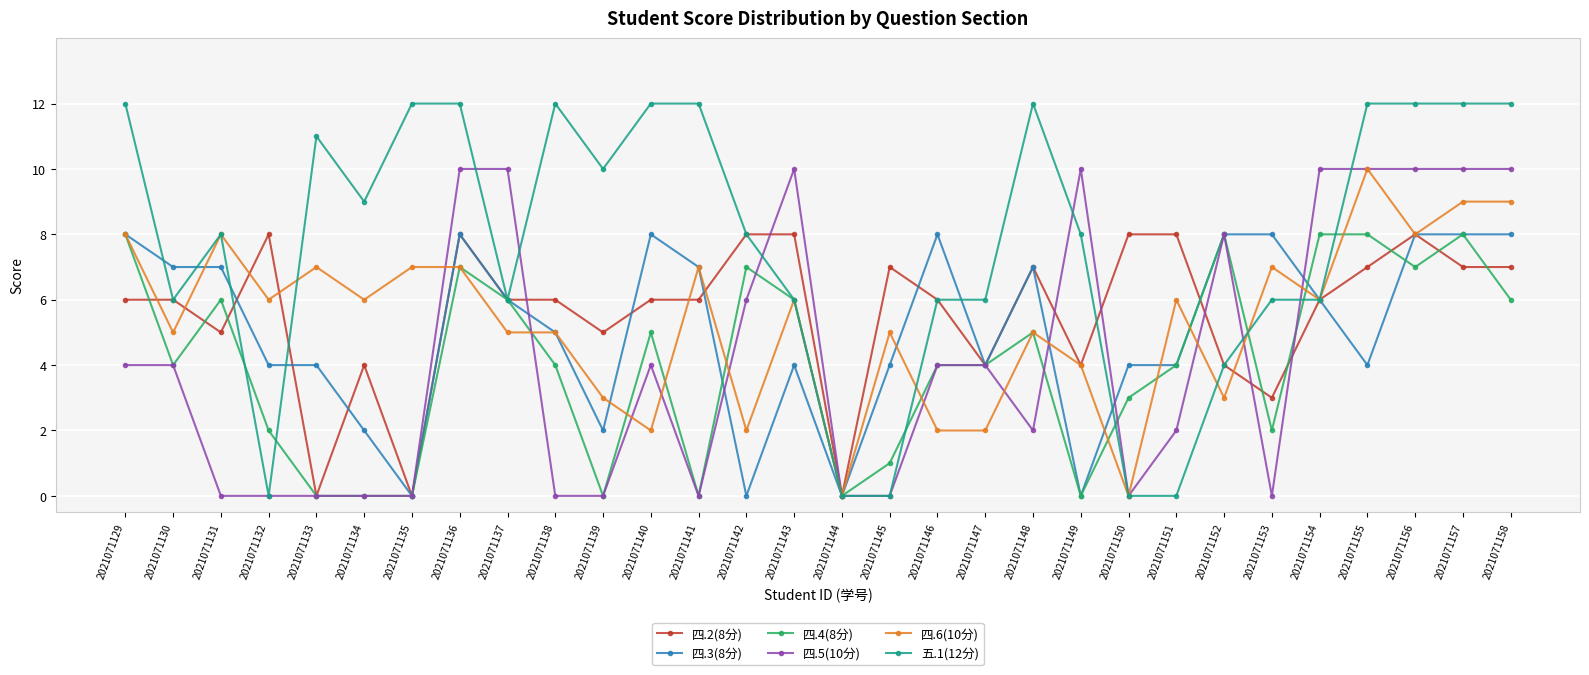

Count the number of data series in this chart.

6